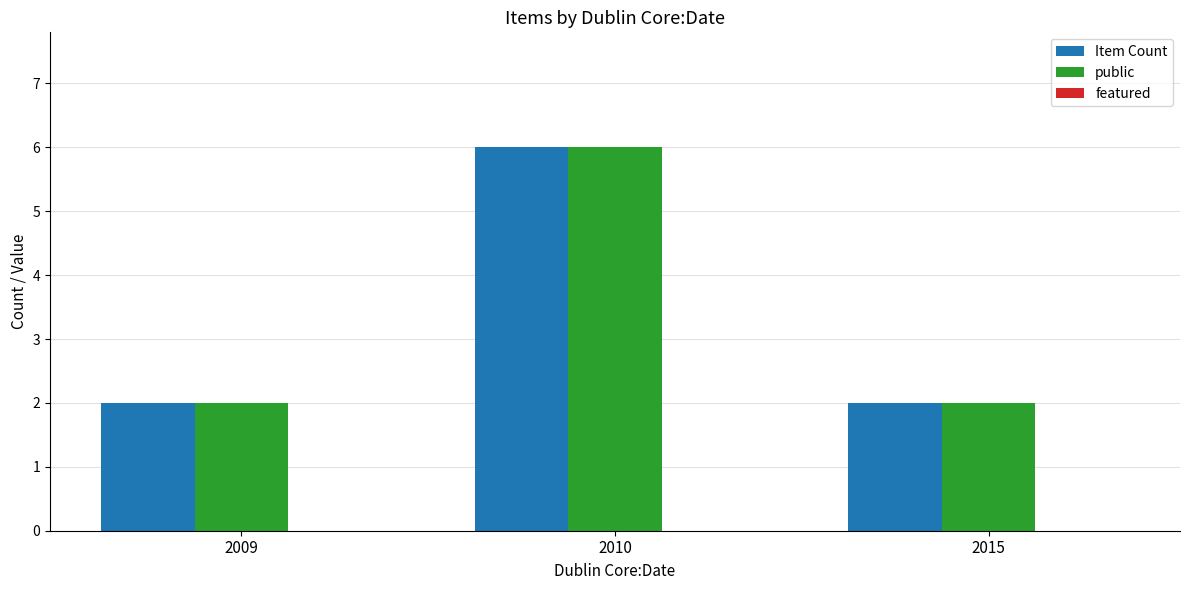

At how many categories does at least one series exceed 5?

1